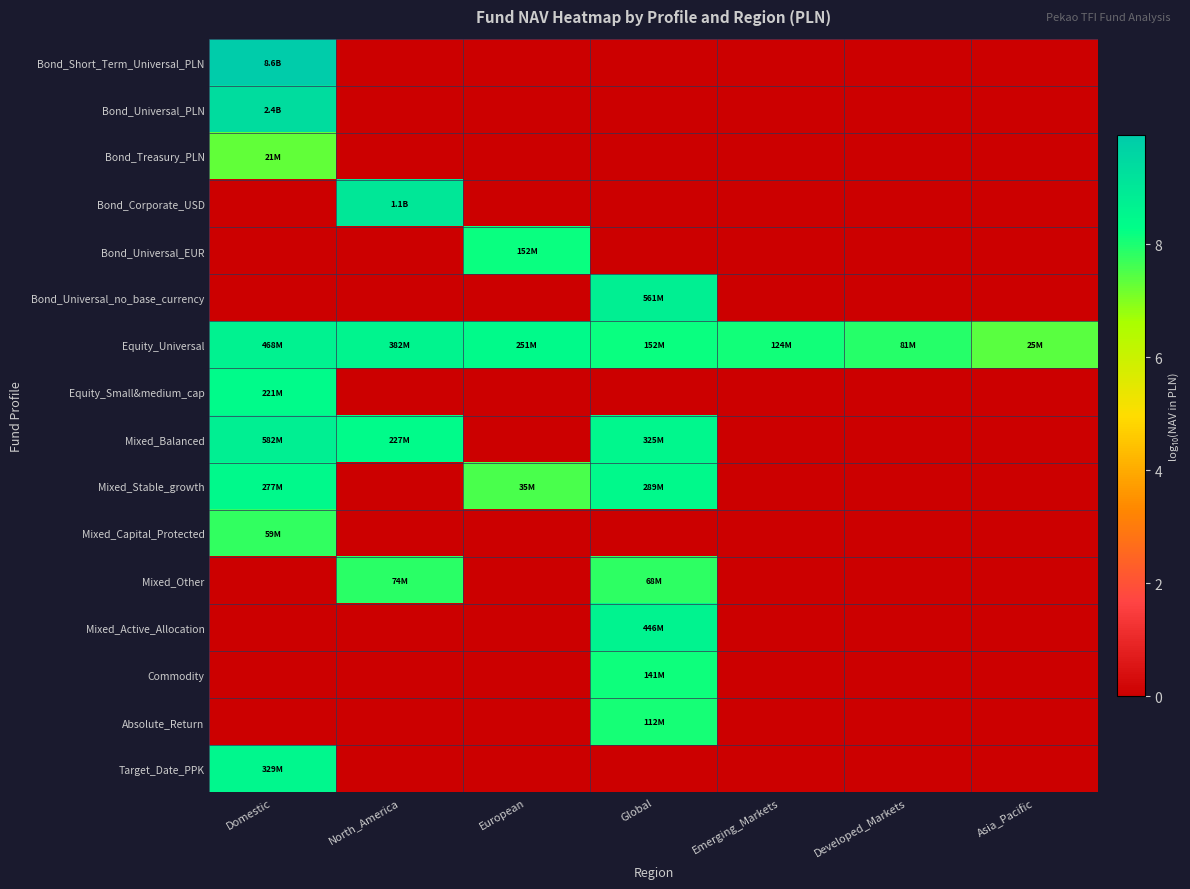

Rank the series at Domestic from highest to lowest value.

Bond_Short_Term_Universal_PLN, Bond_Universal_PLN, Mixed_Balanced, Equity_Universal, Target_Date_PPK, Mixed_Stable_growth, Equity_Small&medium_cap, Mixed_Capital_Protected, Bond_Treasury_PLN, Bond_Corporate_USD, Bond_Universal_EUR, Bond_Universal_no_base_currency, Mixed_Other, Mixed_Active_Allocation, Commodity, Absolute_Return